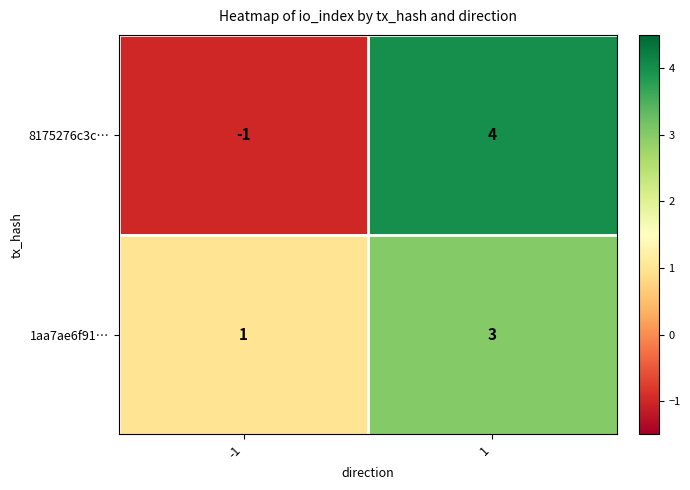

True or false: 1aa7ae6f91… has a value of 3 at 1.

True